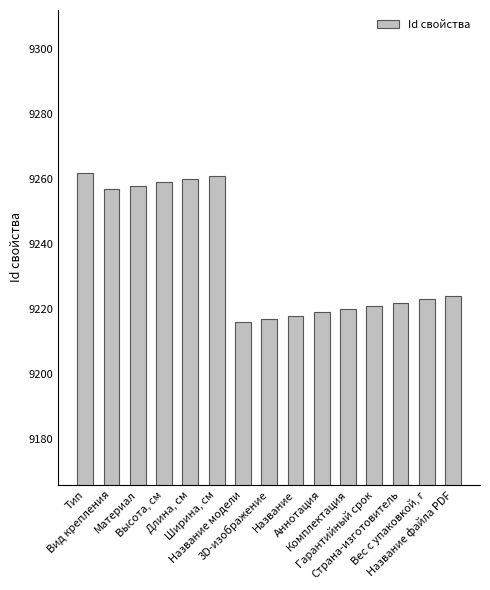

What is the maximum value shown in the chart?

9262